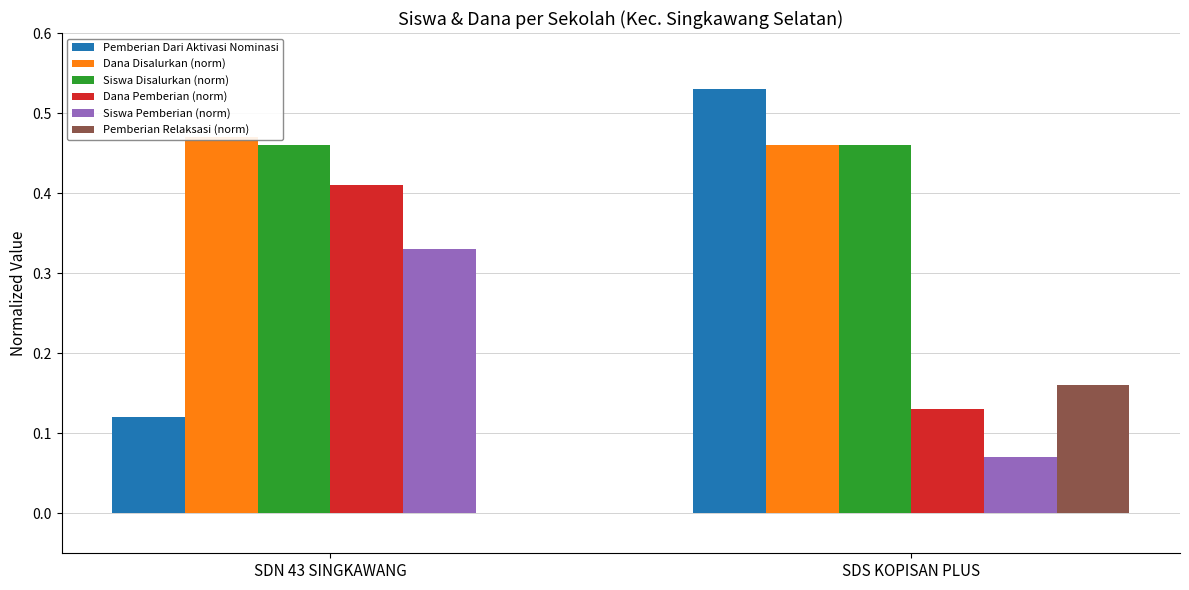

How many positive values does the Pemberian Relaksasi (norm) series have?

1